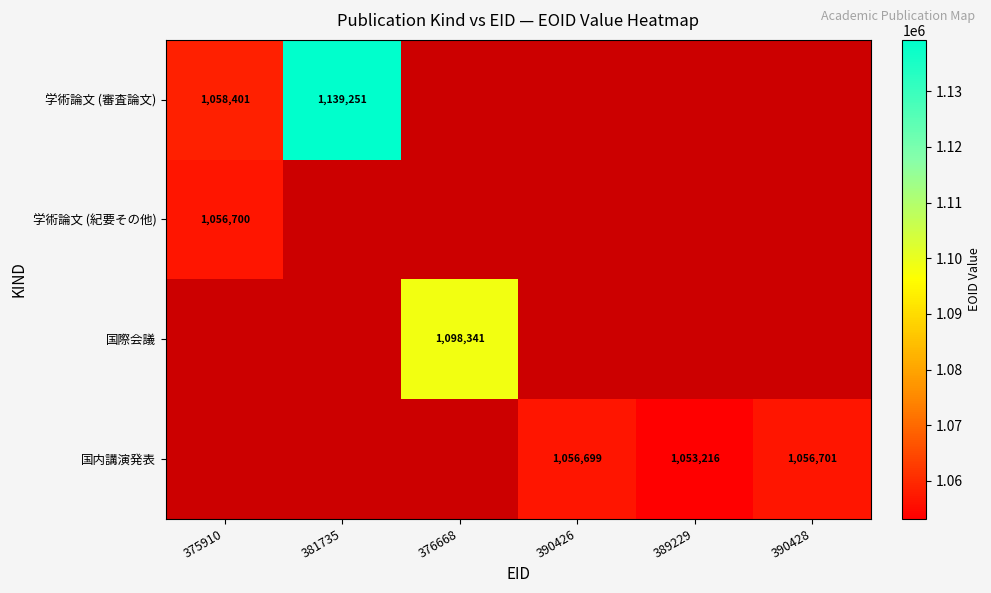

Is it true that 学術論文 (審査論文) equals 433383 at 375910?

False